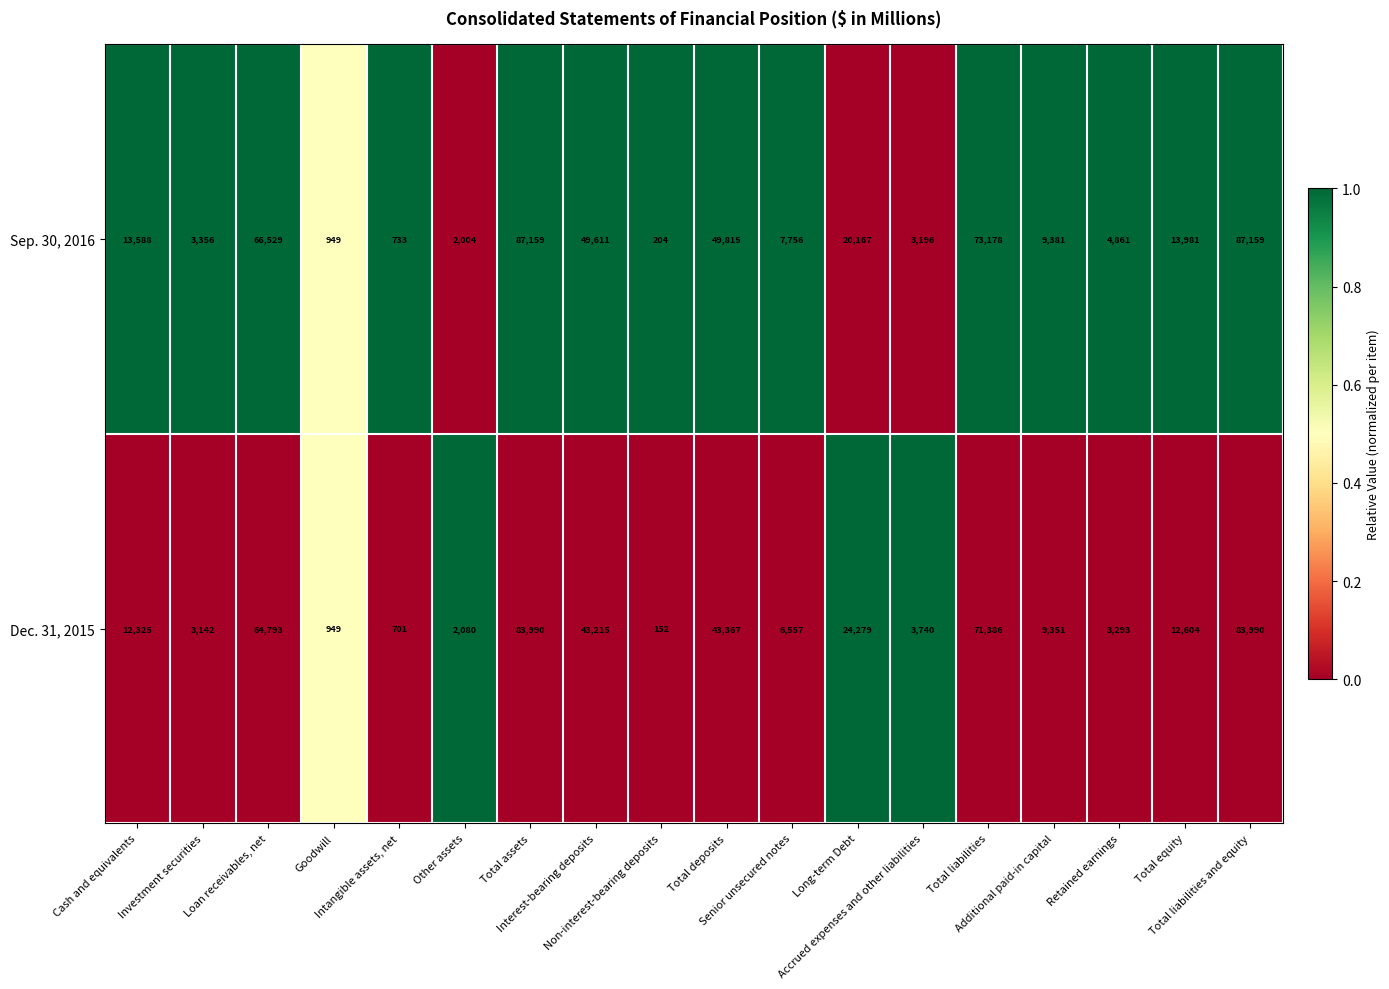

What is the greatest value displayed?

87159